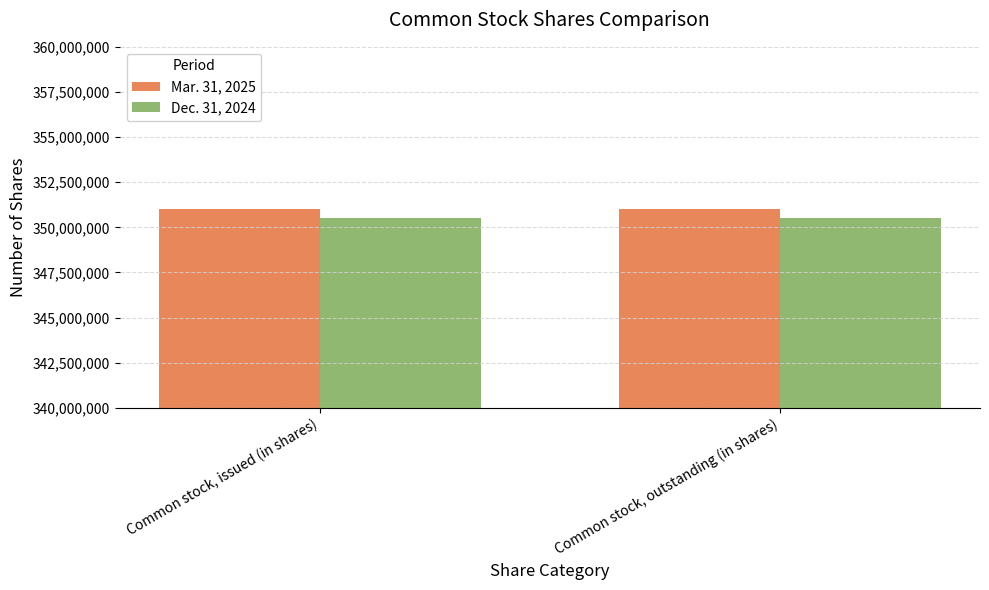

What is the spread (max minus min) of values at Common stock, outstanding (in shares)?

464000